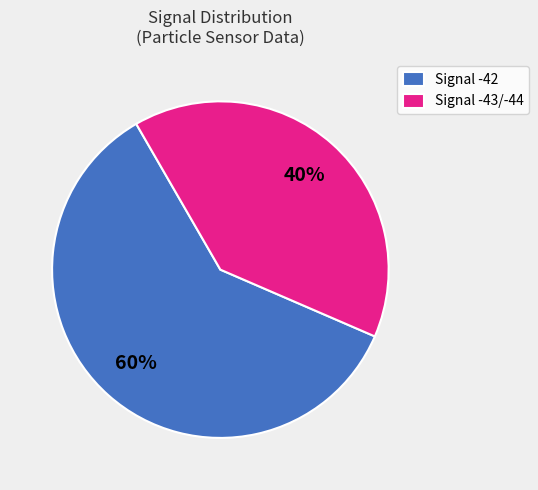

Count the number of slices in the pie.

2